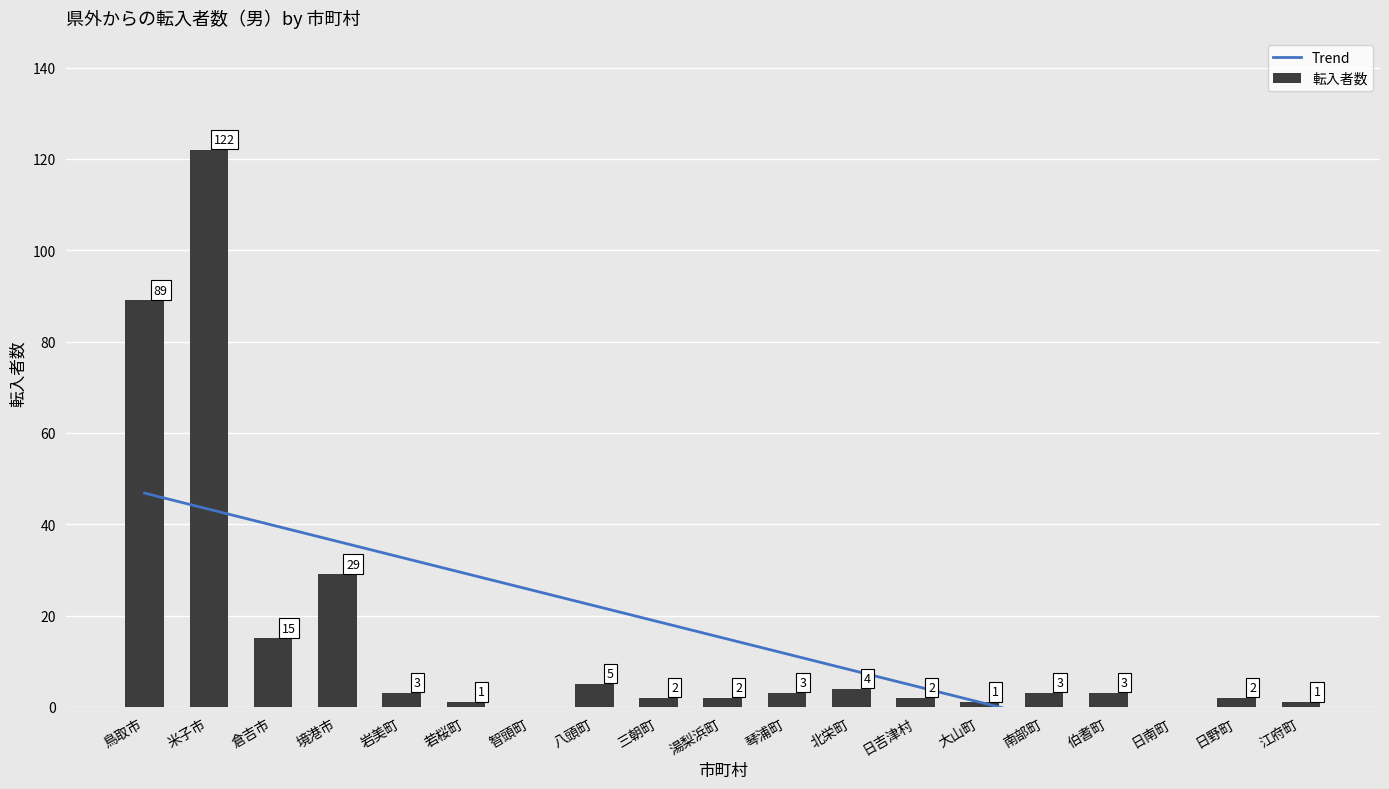

The chart shows a value of 15 at 倉吉市. True or false?

True